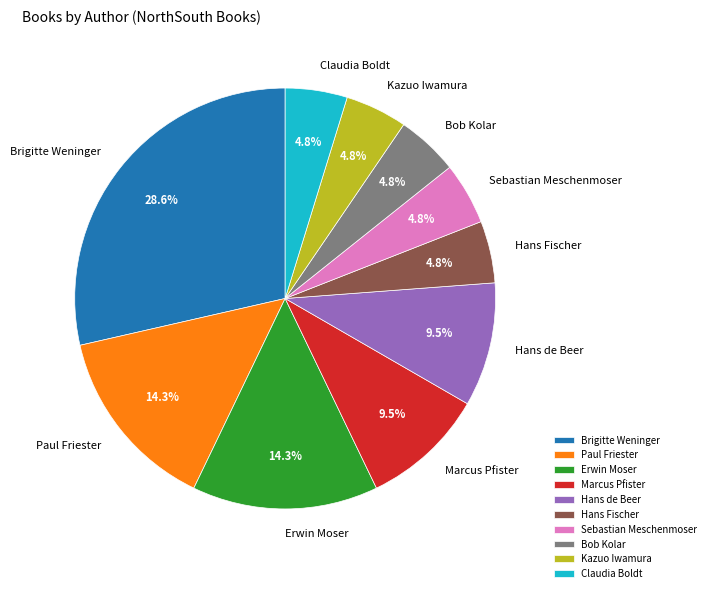

What percentage is the Claudia Boldt slice, to the nearest percent?

5%